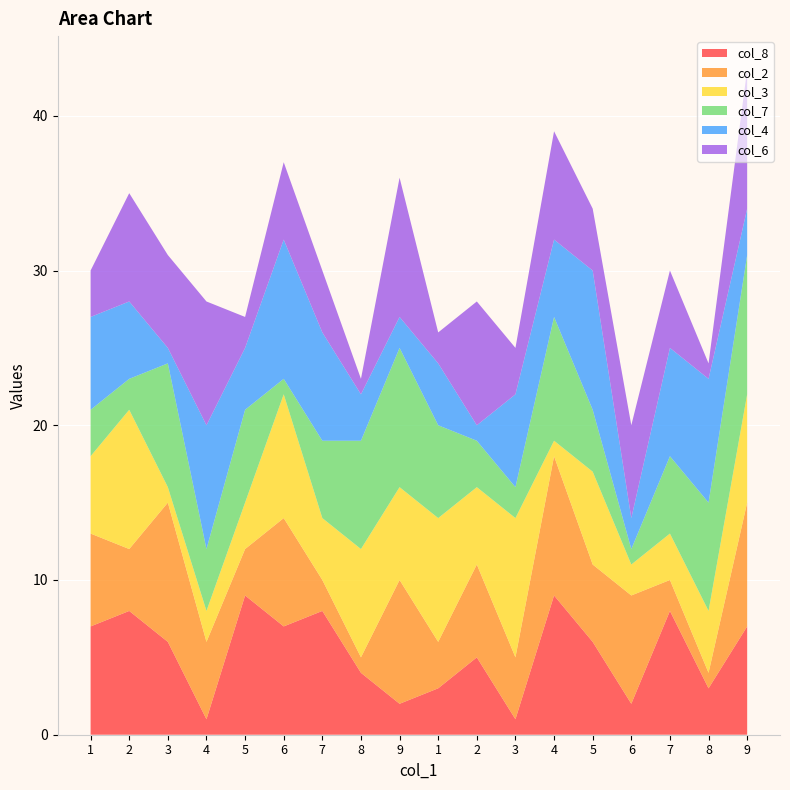

Reading left to right, extract all data points from this chart.

col_8: 7	8	6	1	9	7	8	4	2	3	5	1	9	6	2	8	3	7
col_2: 6	4	9	5	3	7	2	1	8	3	6	4	9	5	7	2	1	8
col_3: 5	9	1	2	3	8	4	7	6	8	5	9	1	6	2	3	4	7
col_7: 3	2	8	4	6	1	5	7	9	6	3	2	8	4	1	5	7	9
col_4: 6	5	1	8	4	9	7	3	2	4	1	6	5	9	2	7	8	3
col_6: 3	7	6	8	2	5	4	1	9	2	8	3	7	4	6	5	1	9